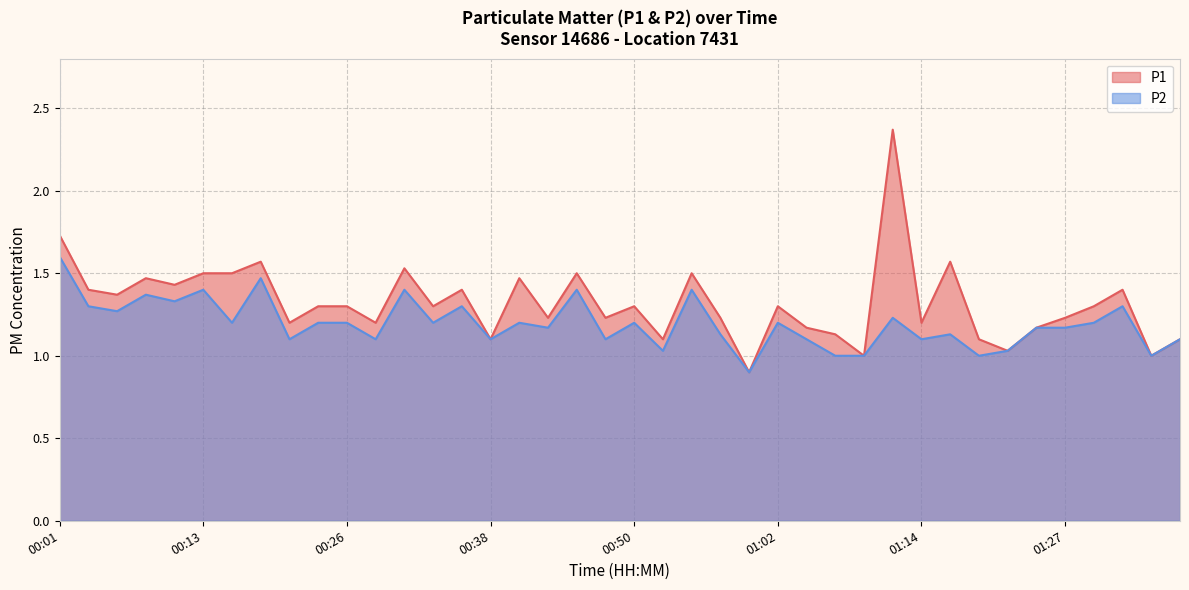

Which series has the widest spread of values?

P1